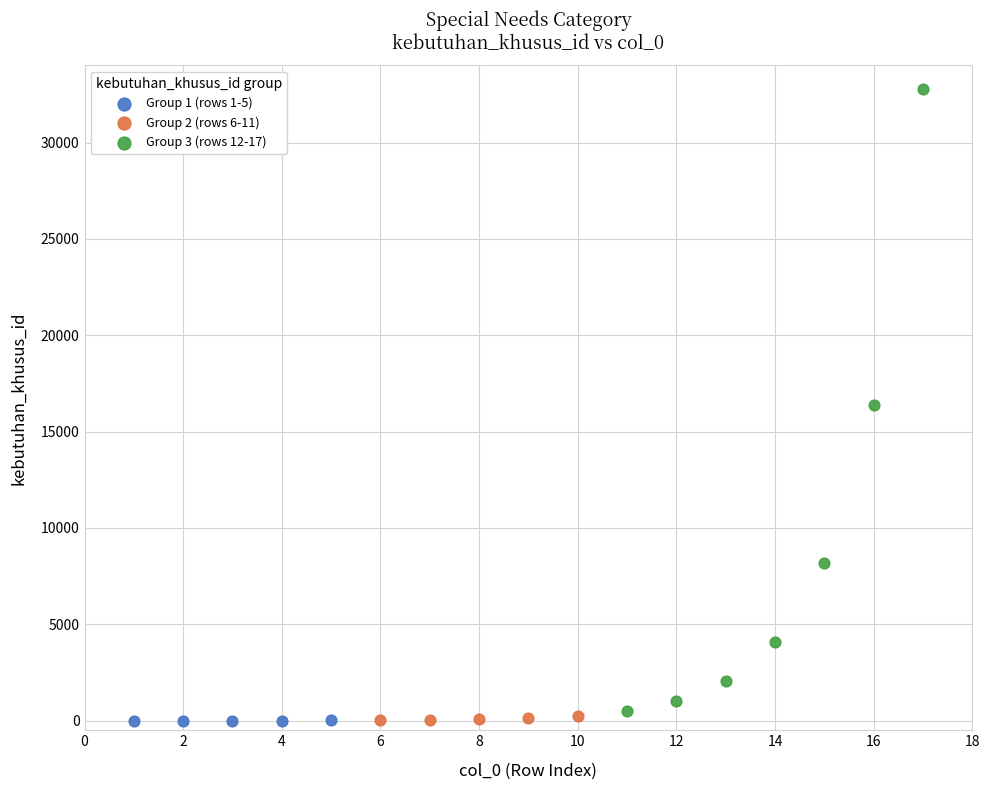

Which series reaches the maximum Y coordinate?

Group 3 (rows 12-17)